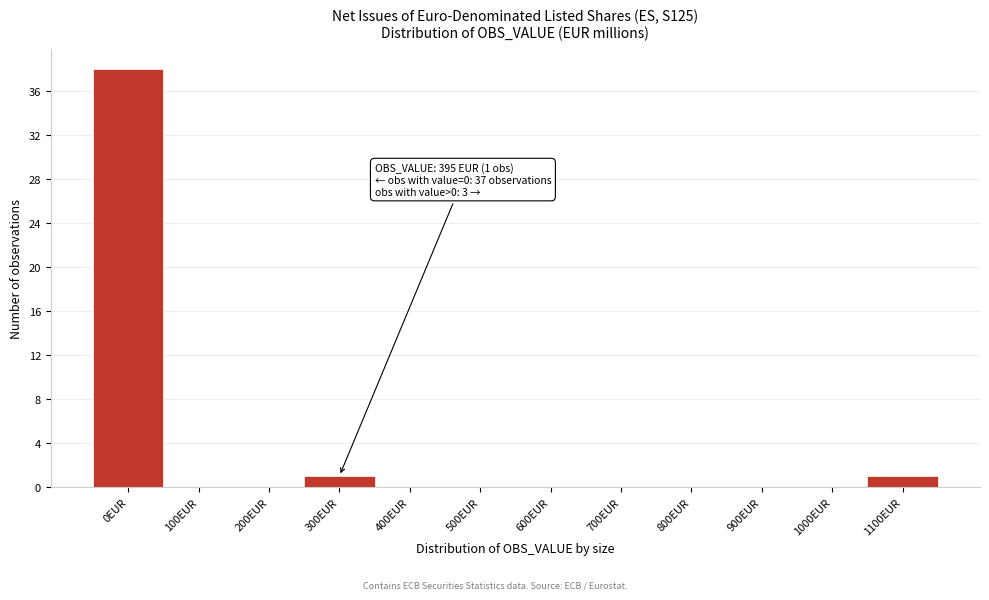

Reading left to right, what are all the values shown in this chart?

0EUR=38	100EUR=0	200EUR=0	300EUR=1	400EUR=0	500EUR=0	600EUR=0	700EUR=0	800EUR=0	900EUR=0	1000EUR=0	1100EUR=1